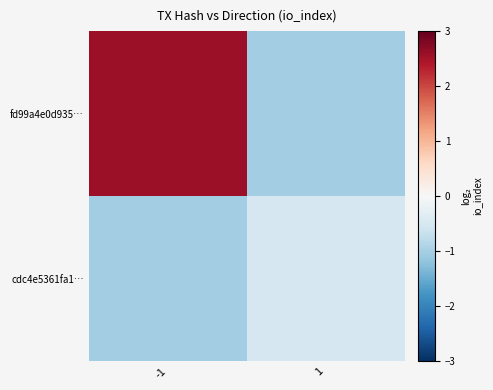

What is the spread (max minus min) of values at -1?

3.6